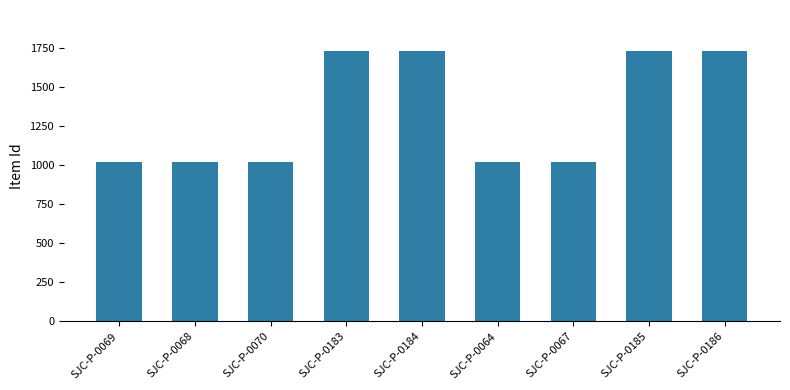

Are the bars horizontal?

No